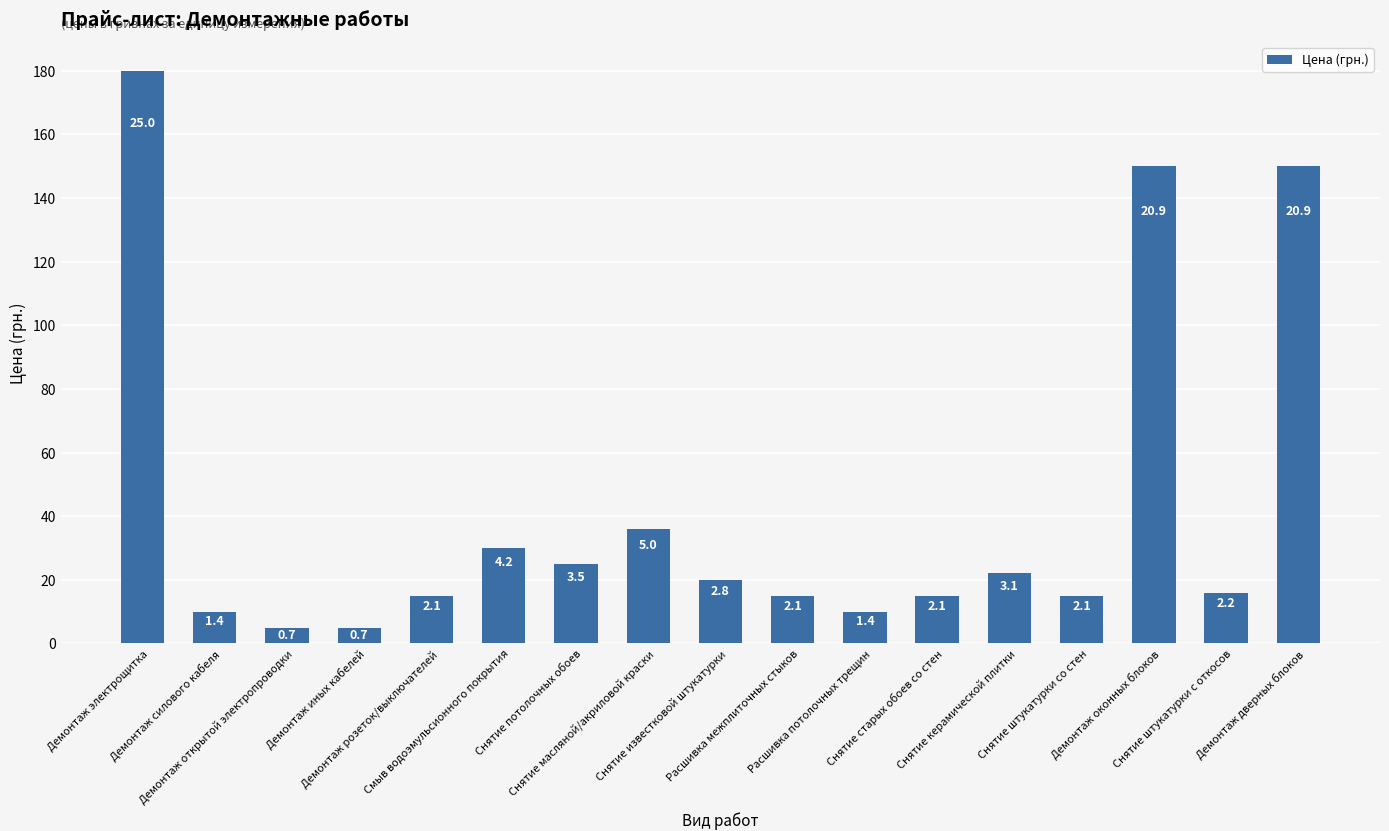

Which label corresponds to the largest value in the chart?

Демонтаж электрощитка